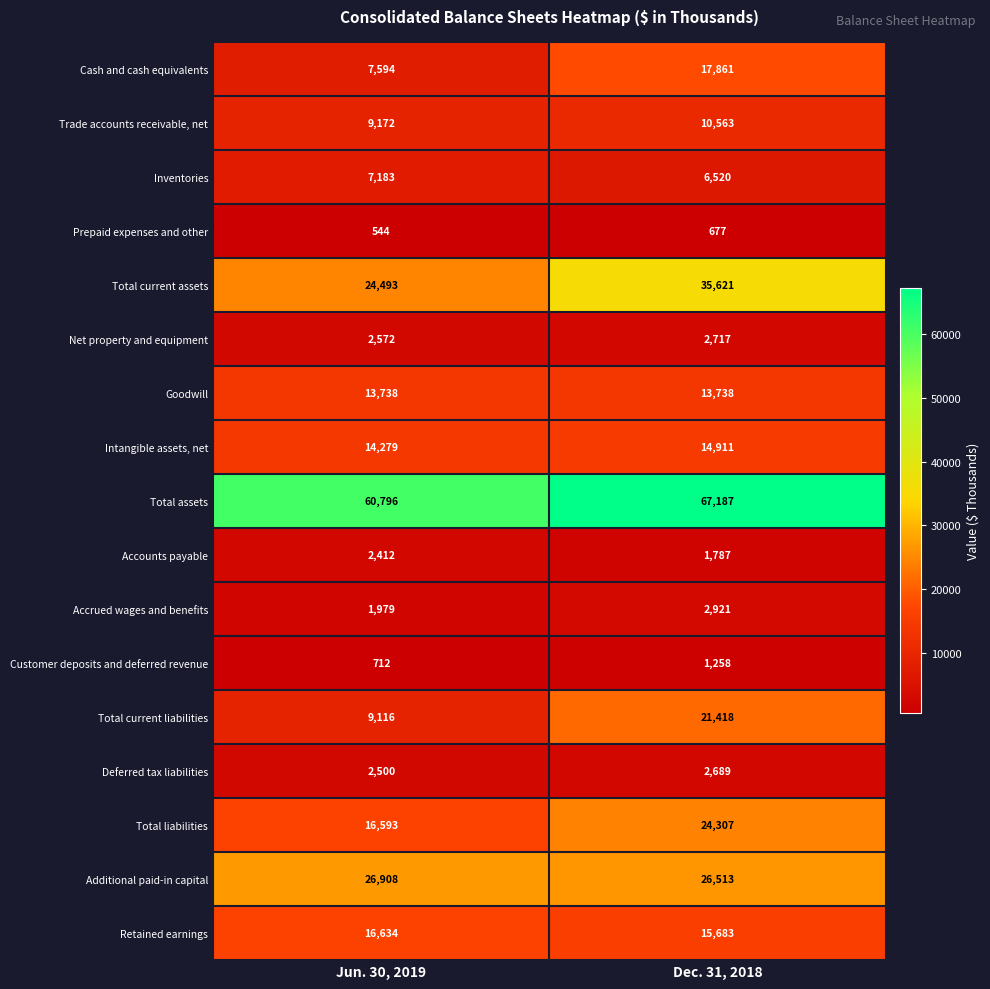

Which category has the highest value in the Cash and cash equivalents series?

Dec. 31, 2018